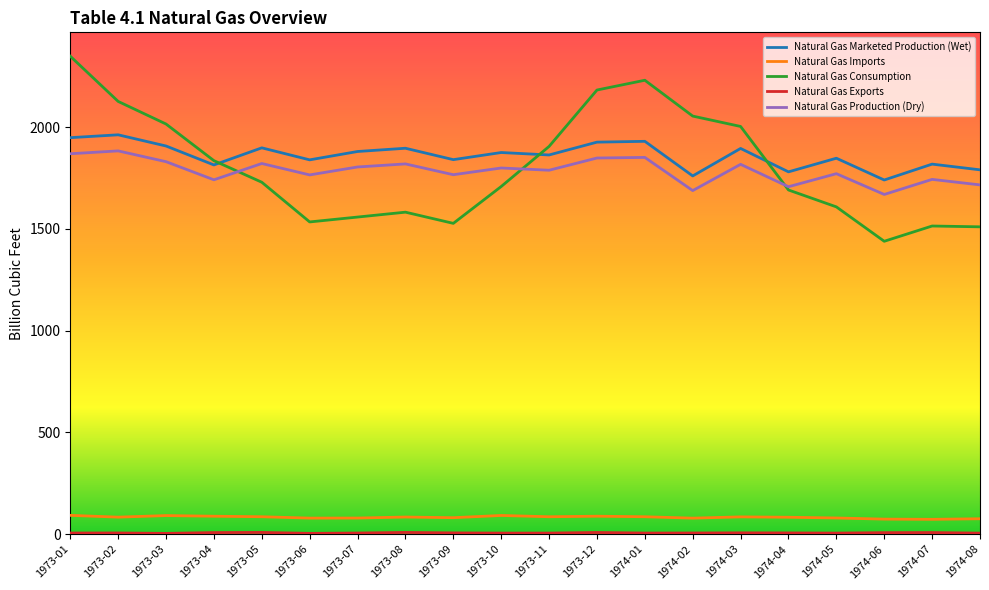

True or false: Natural Gas Consumption and Natural Gas Imports cross at least once.

False